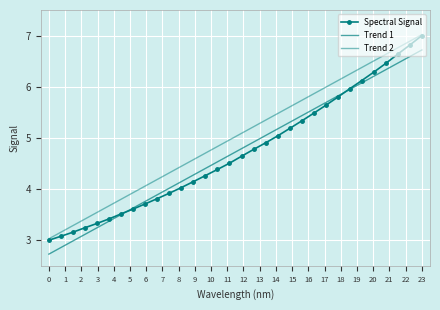

How many lines are shown in the chart?

3